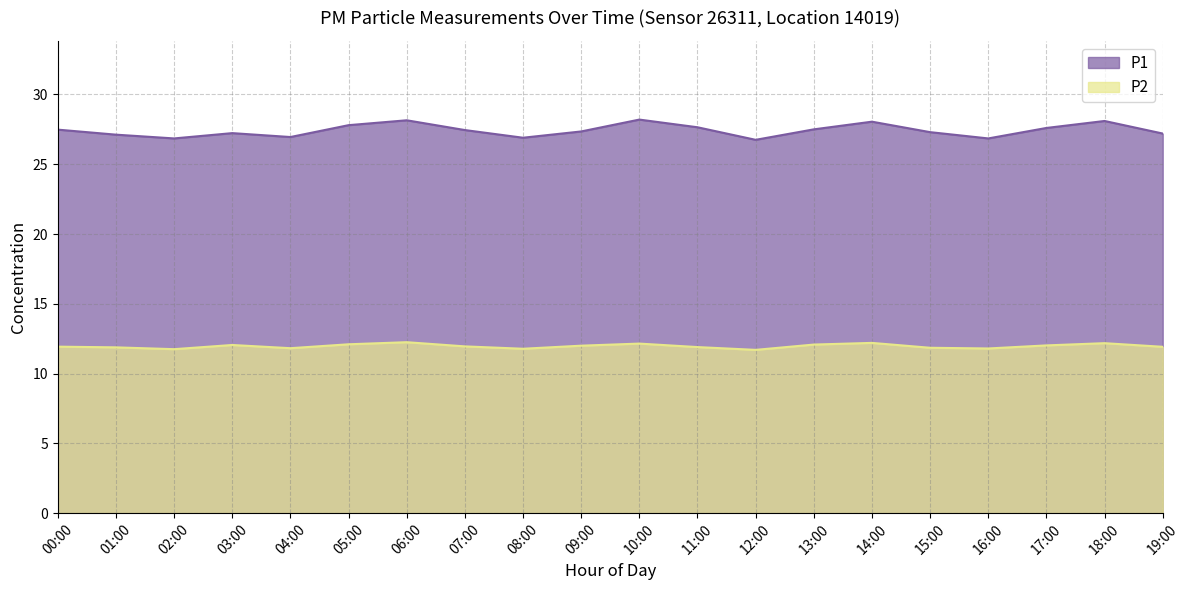

True or false: P2 and P1 intersect in this chart.

False